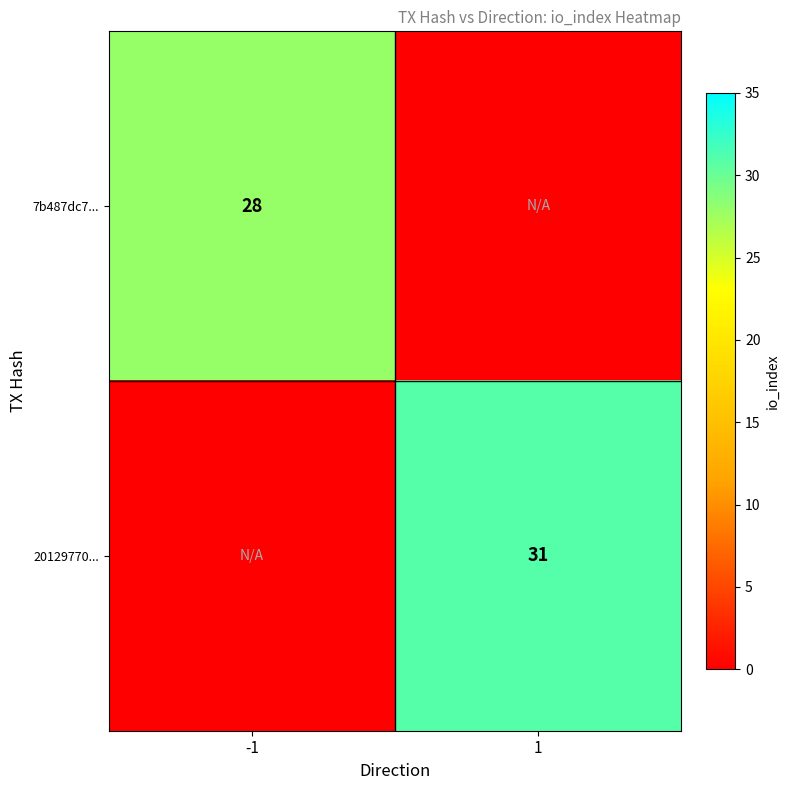

Is it true that 7b487dc7... equals 28 at -1?

True